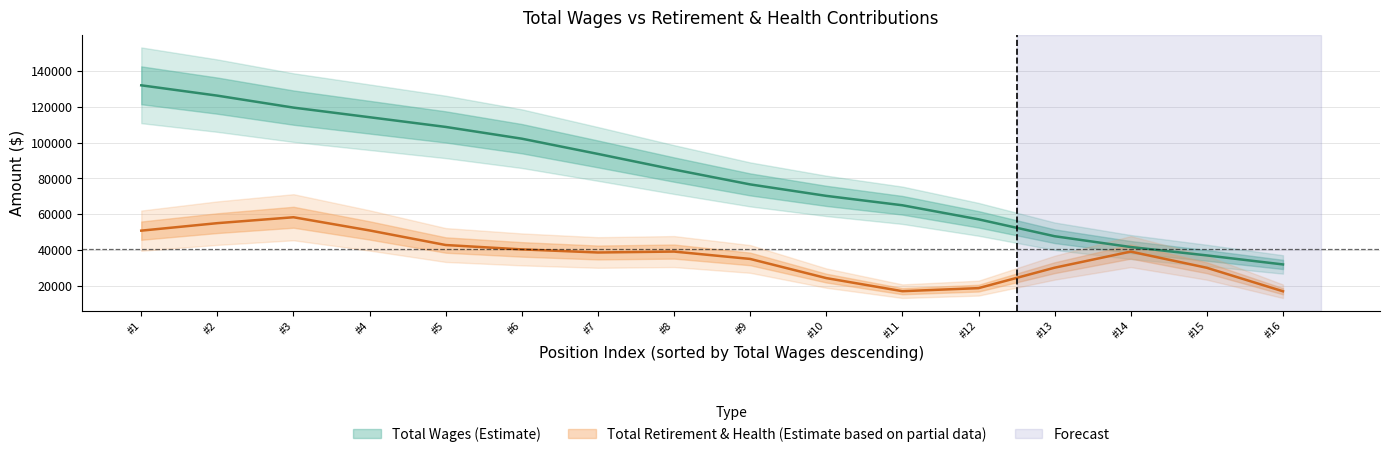

Where is the data nearest to the value 81969?

#8